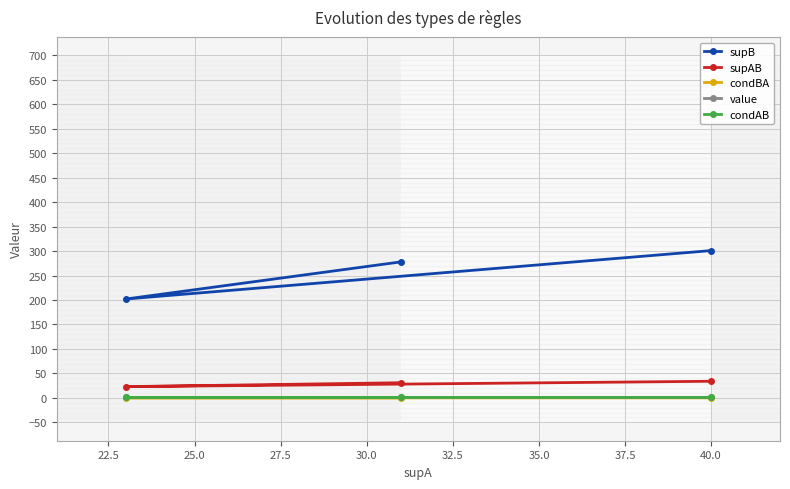

Count the number of categories in the chart.

3